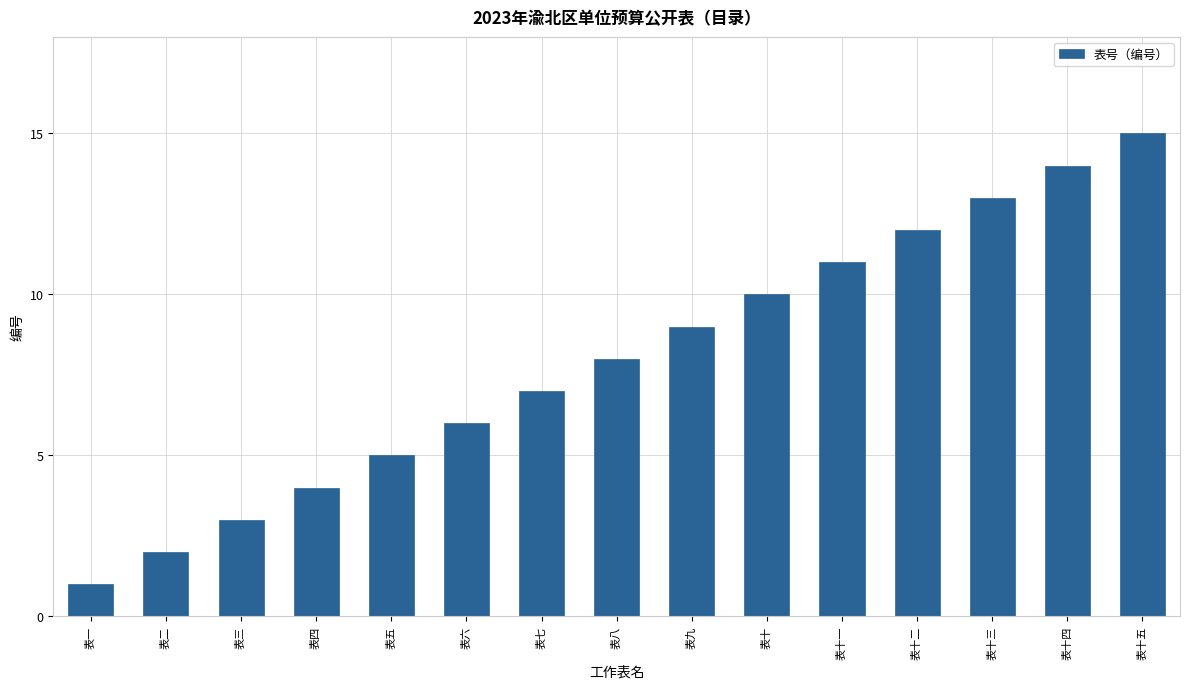

Are the bars horizontal?

No